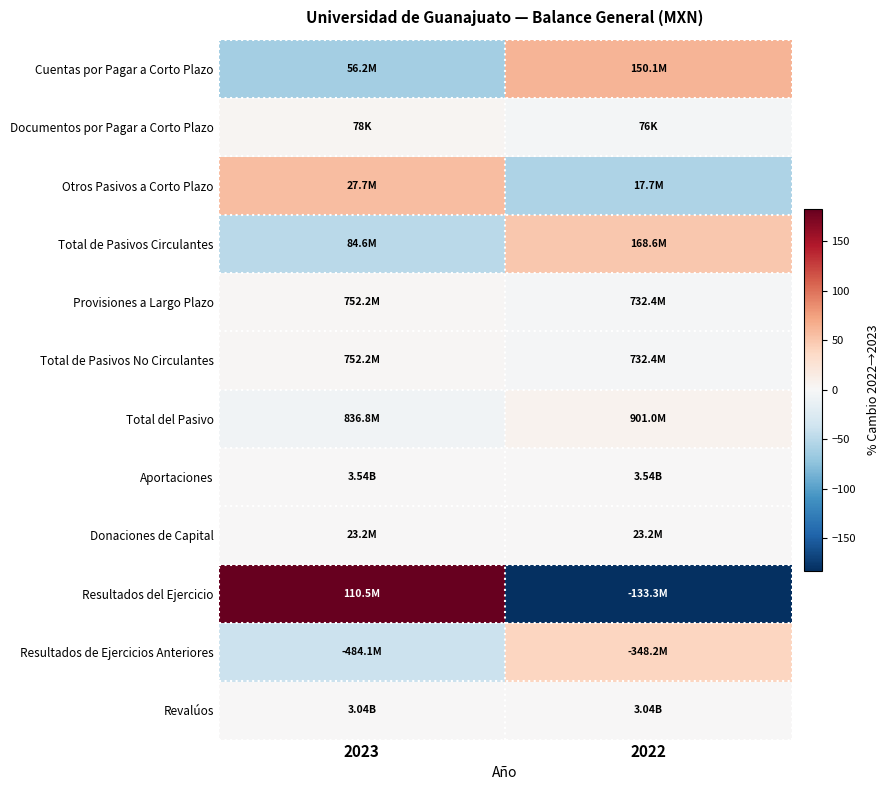

Which has a higher value, 2022 or 2023?

2022